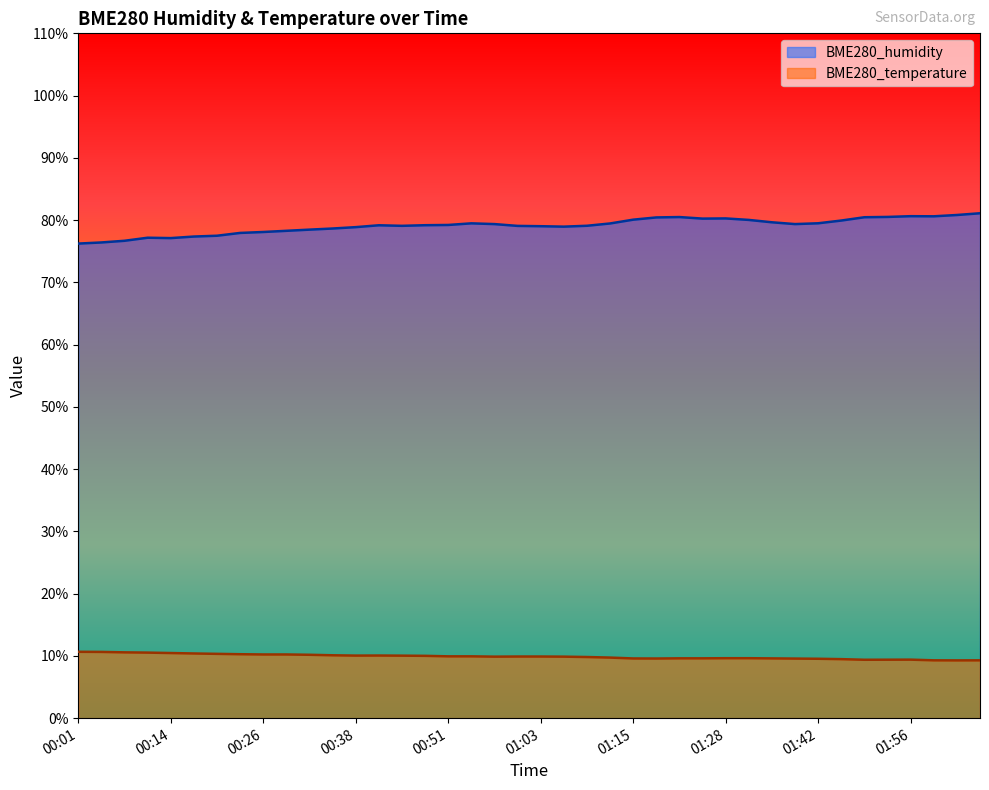

Rank the series by their average value, from lowest to highest.

BME280_temperature, BME280_humidity